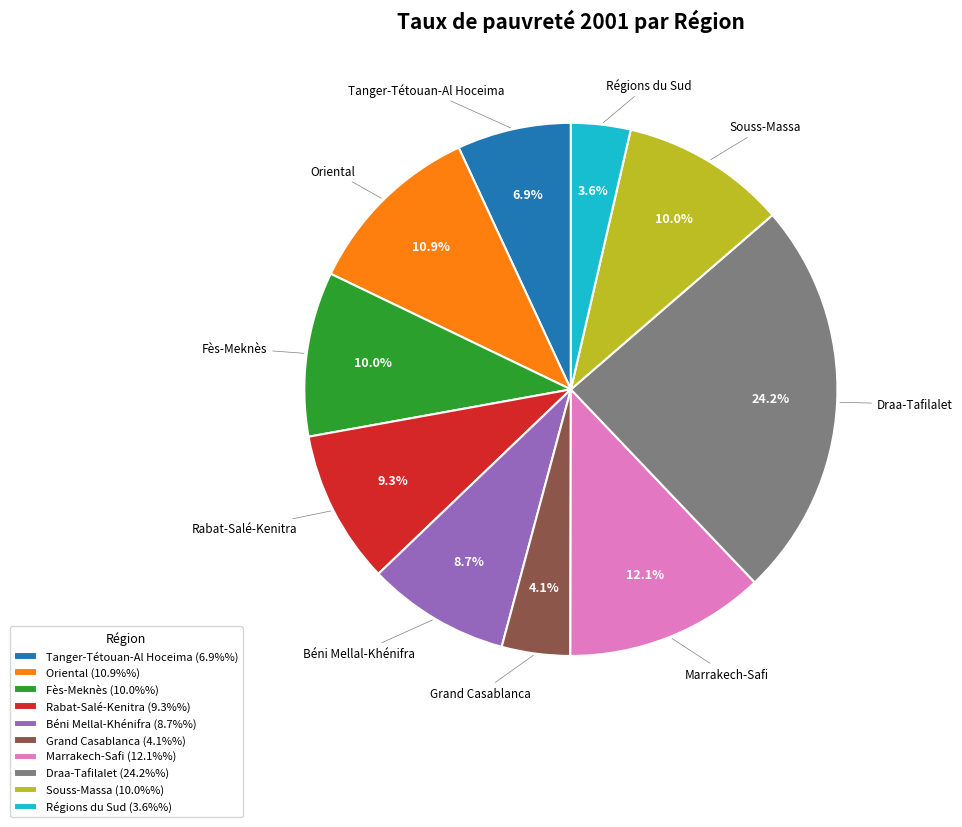

What percentage is the Grand Casablanca slice, to the nearest percent?

4%